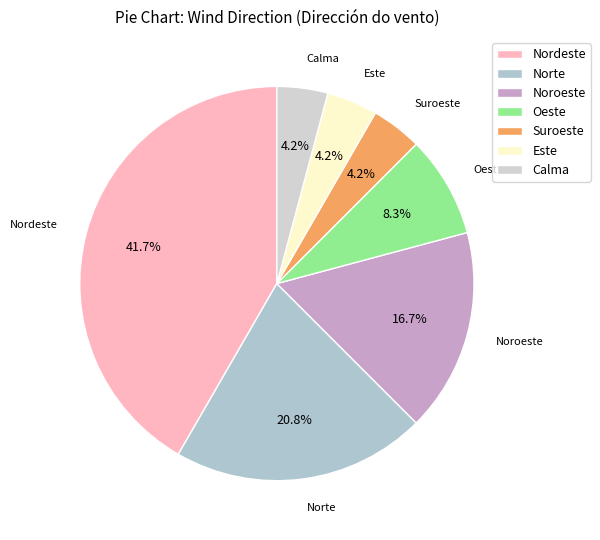

The Este slice represents 4% of the pie. True or false?

True